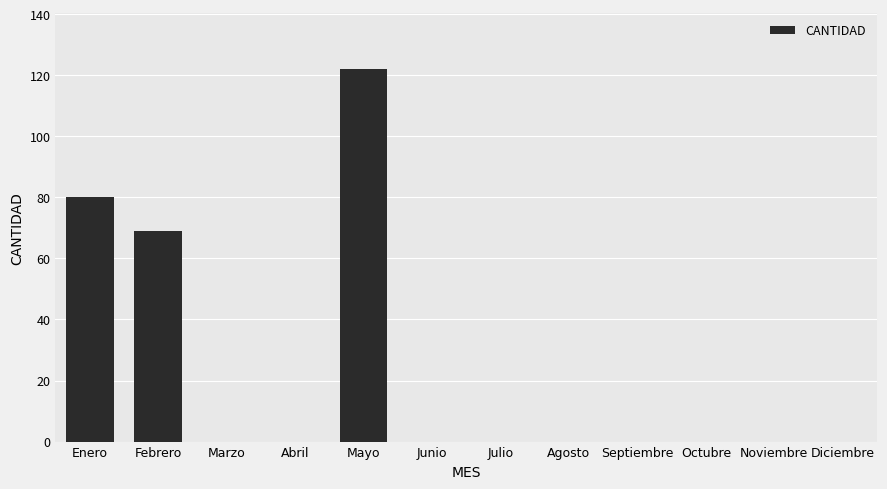

Reading right to left, transcribe all the data shown in this chart.

Diciembre=0	Noviembre=0	Octubre=0	Septiembre=0	Agosto=0	Julio=0	Junio=0	Mayo=122	Abril=0	Marzo=0	Febrero=69	Enero=80